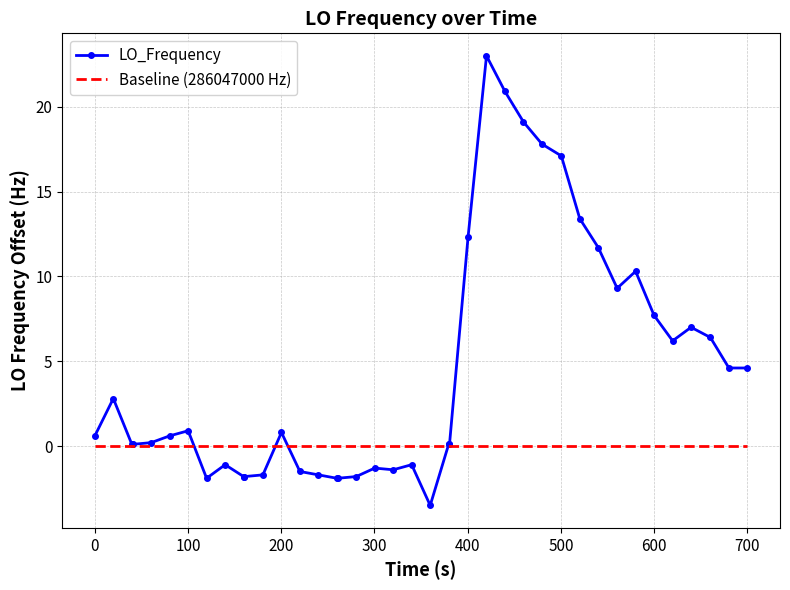

Is it true that LO_Frequency equals 0.6 at 0?

True